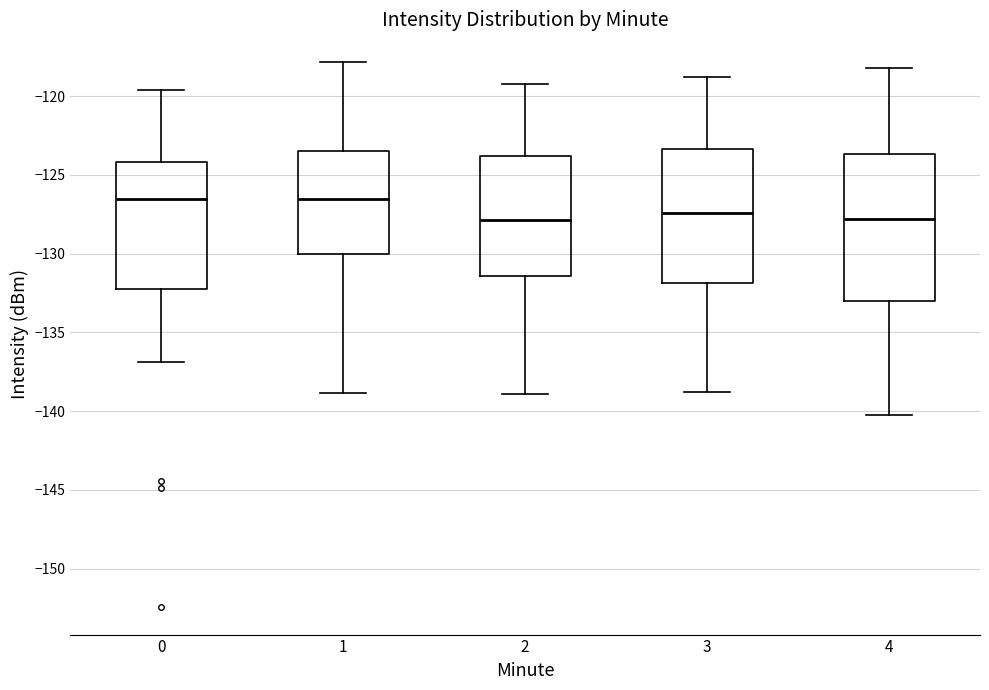

Which box is the tallest, from its lower edge to its upper edge?

4